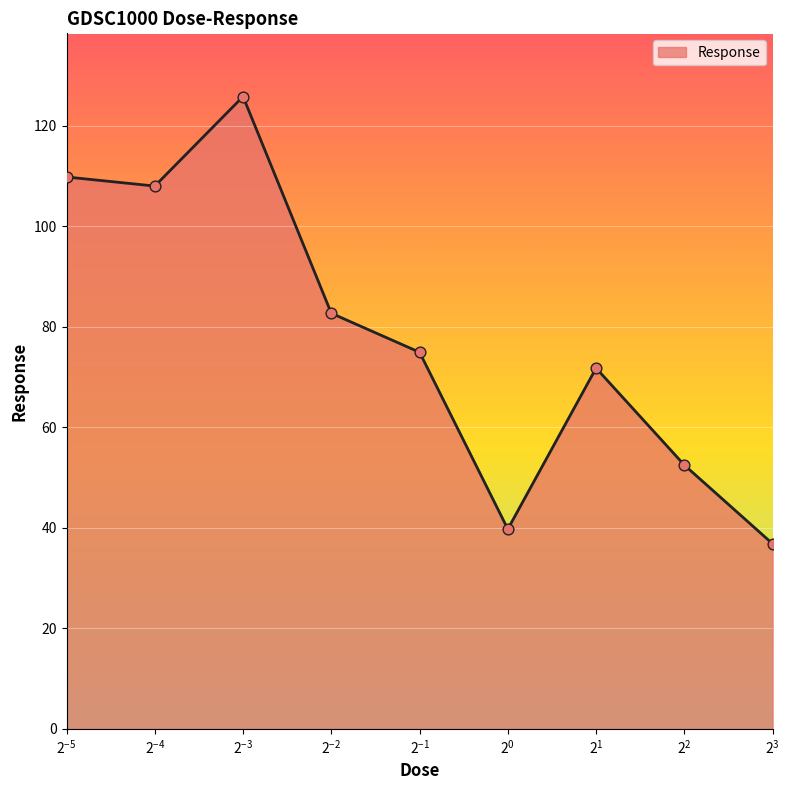

What is the smallest value displayed?

36.8